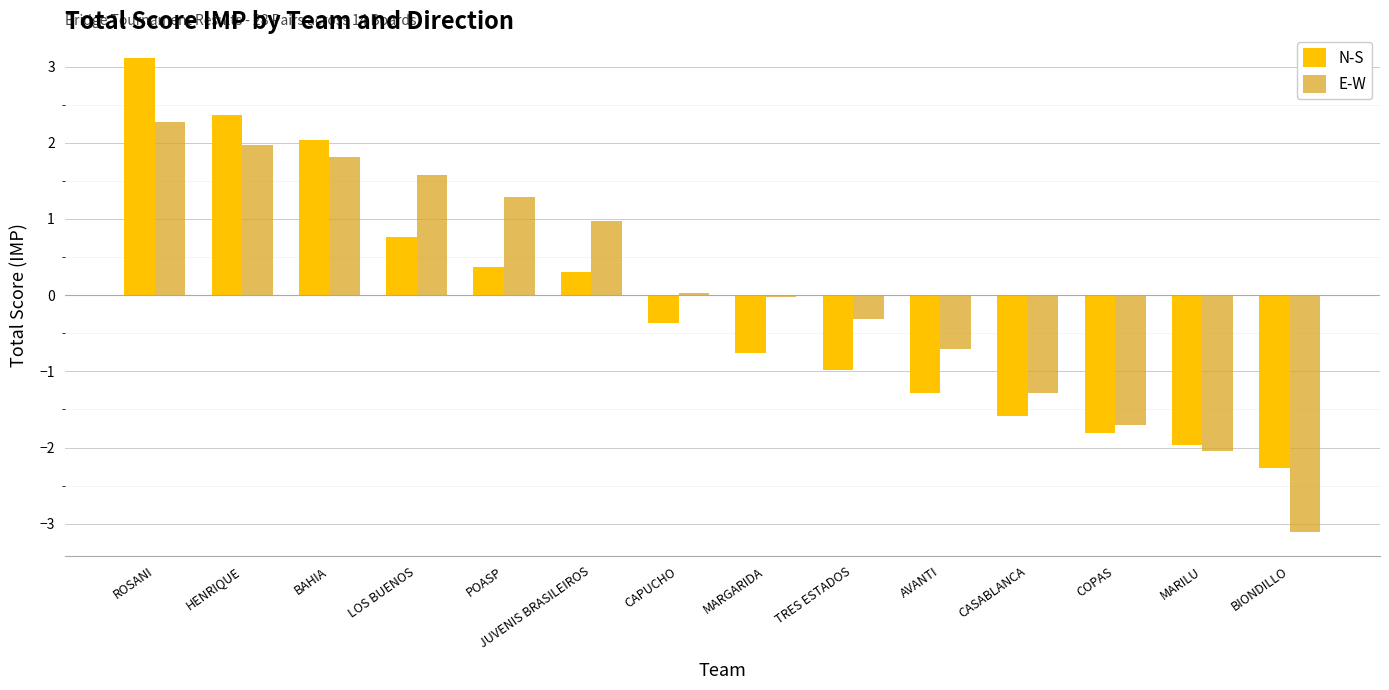

What is the label of the 6th bar from the left?

JUVENIS BRASILEIROS